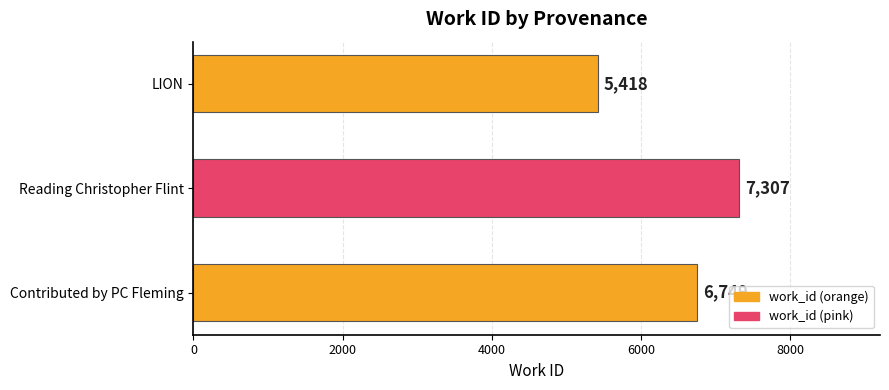

The chart shows a value of 12418 at Reading Christopher Flint. True or false?

False